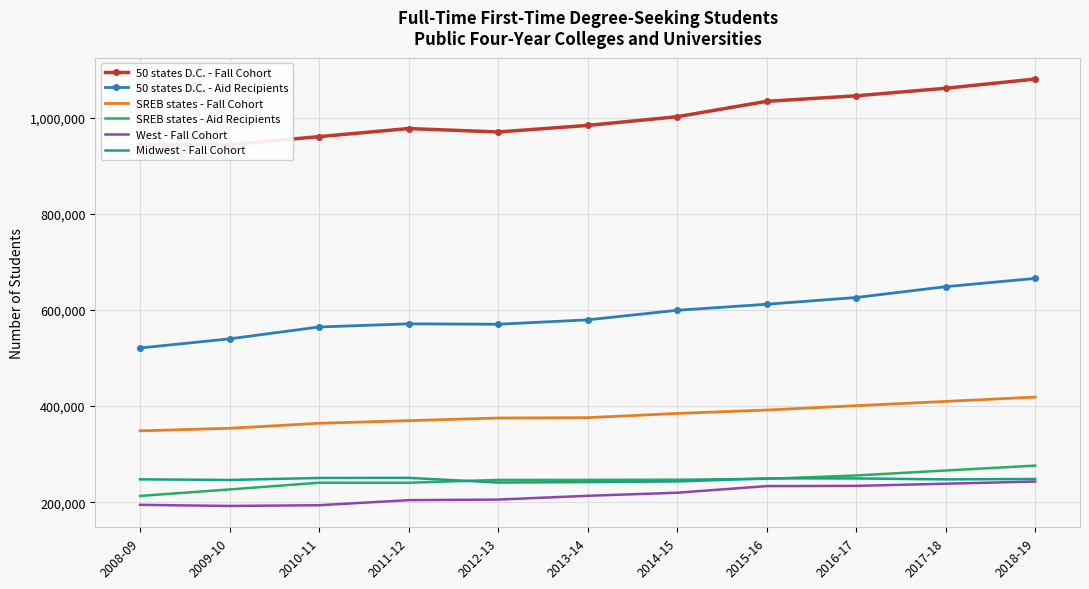

Which label corresponds to the smallest value in the chart?

2009-10